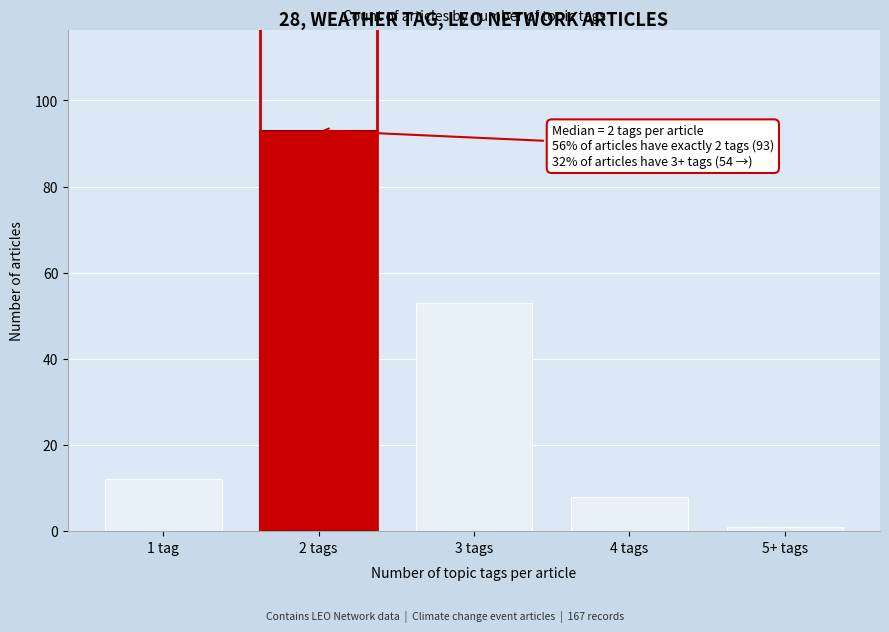

Reading right to left, list all the values displayed in this chart.

5+ tags=1	4 tags=8	3 tags=53	2 tags=93	1 tag=12